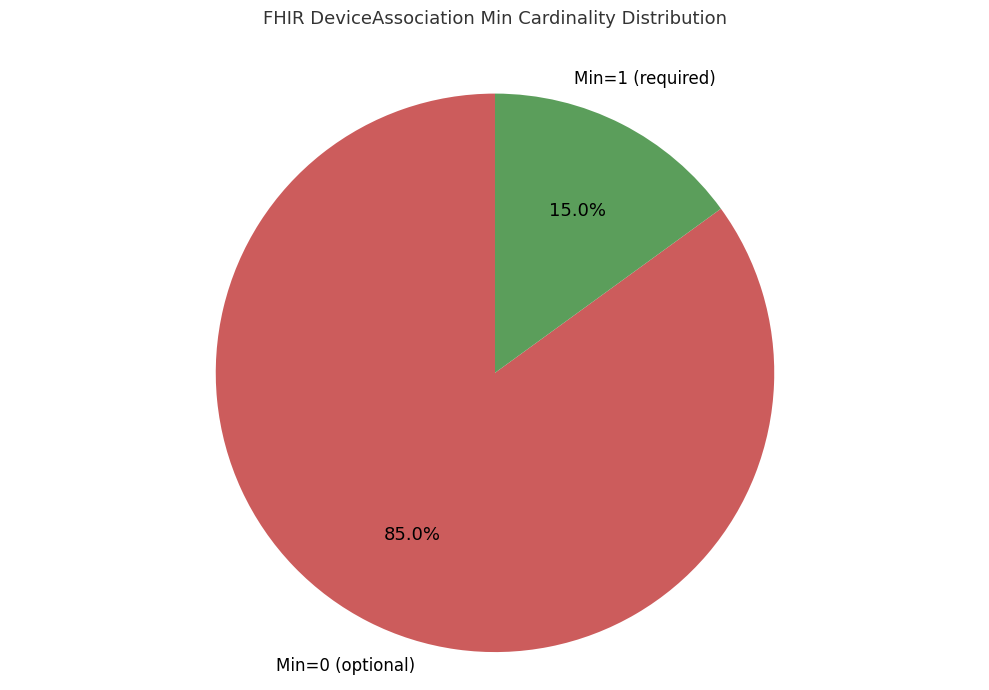

Is there any slice that represents more than half of the pie?

Yes